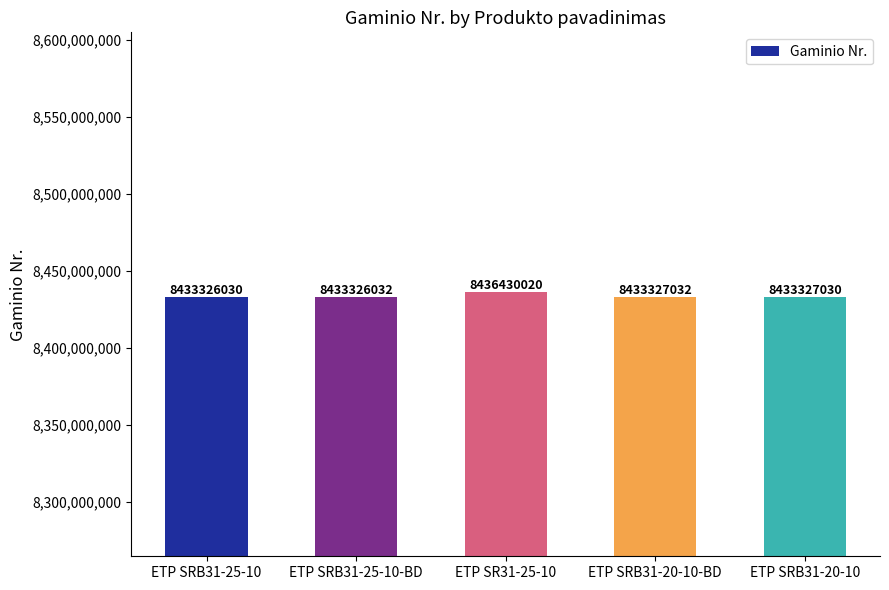

How many categories are shown in the chart?

5